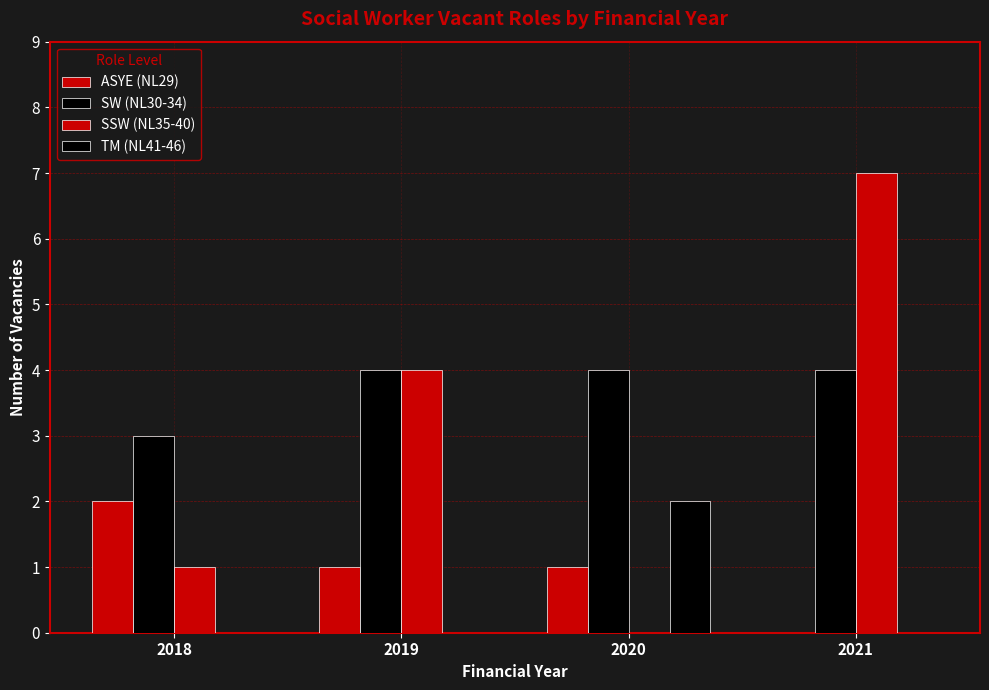

Reading left to right, extract all data points from this chart.

ASYE (NL29): 2	1	1	0
SW (NL30-34): 3	4	4	4
SSW (NL35-40): 1	4	0	7
TM (NL41-46): 0	0	2	0